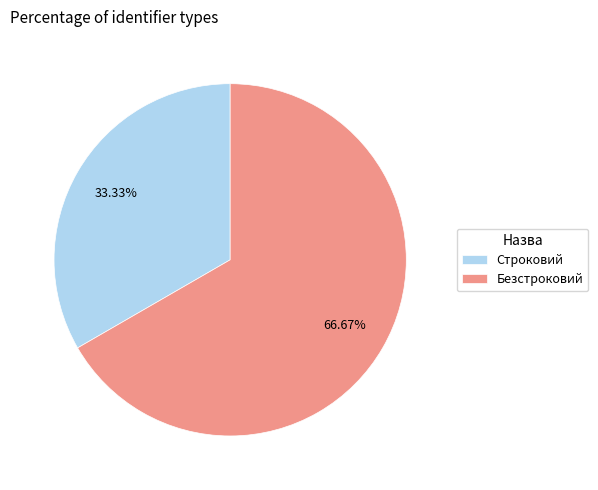

What percentage is the Безстроковий slice, to the nearest percent?

67%